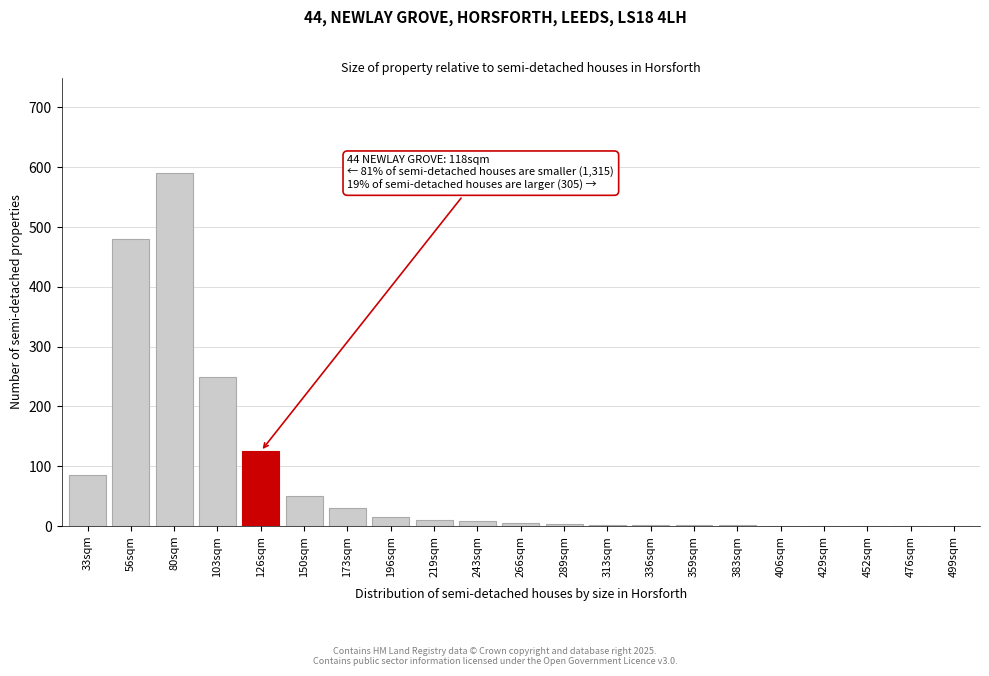

The chart shows a value of 0 at 406sqm. True or false?

True